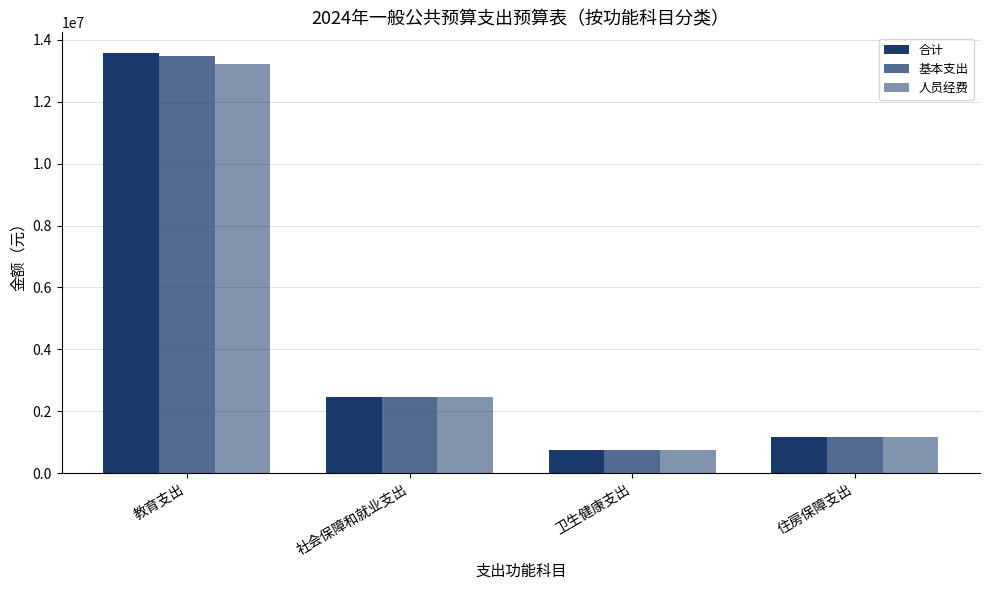

Does the chart contain stacked bars?

No